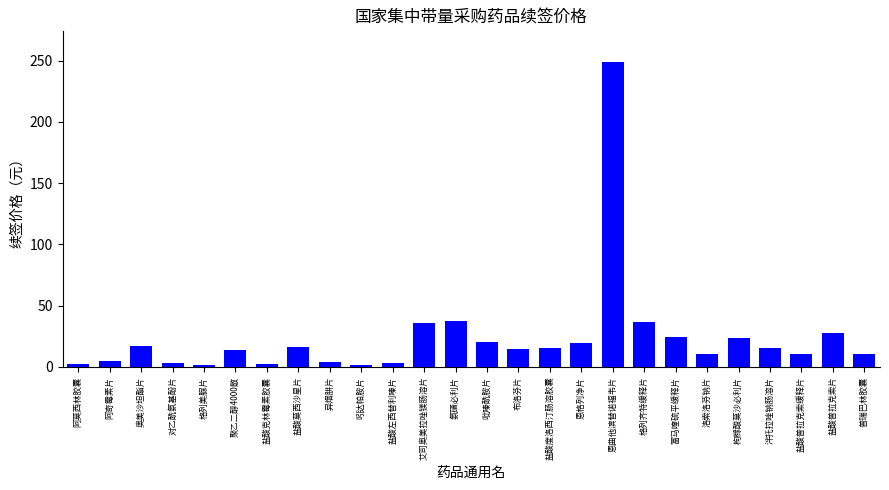

What is the approximate value at 普瑞巴林胶囊?

10.2